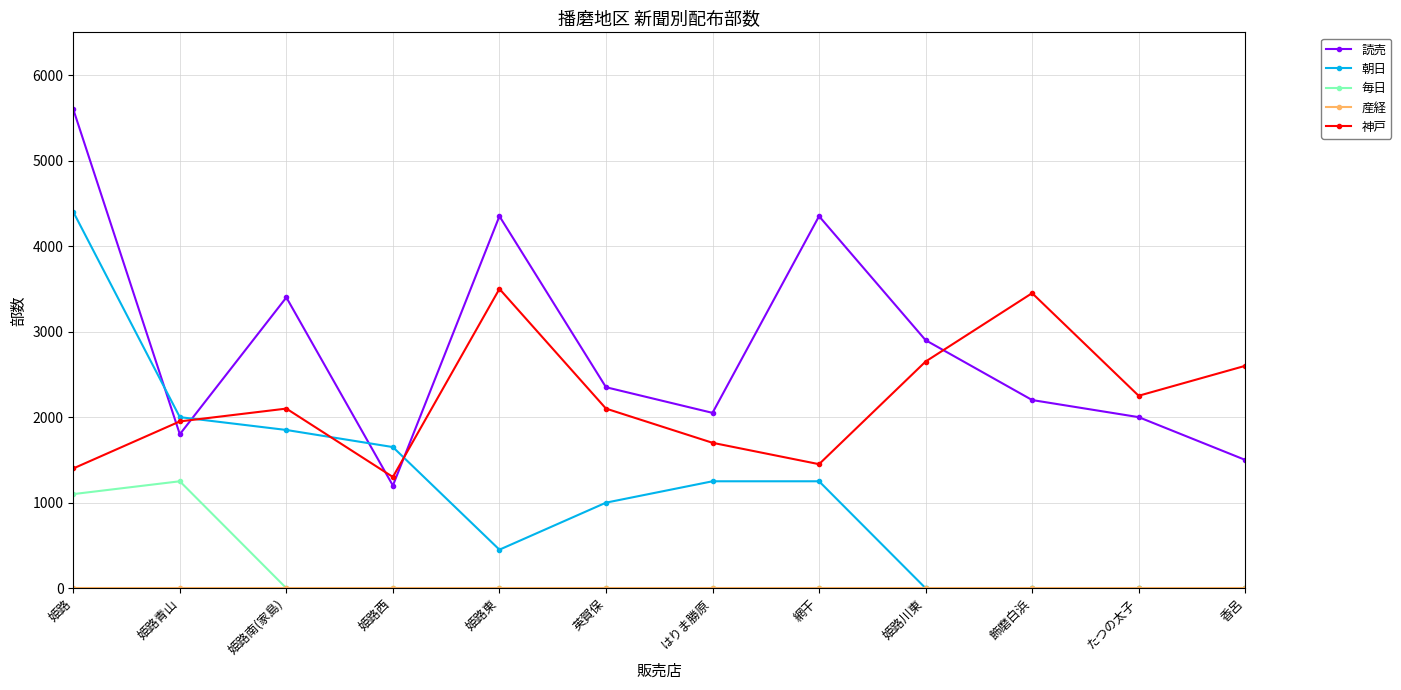

What is the greatest value displayed?

5600